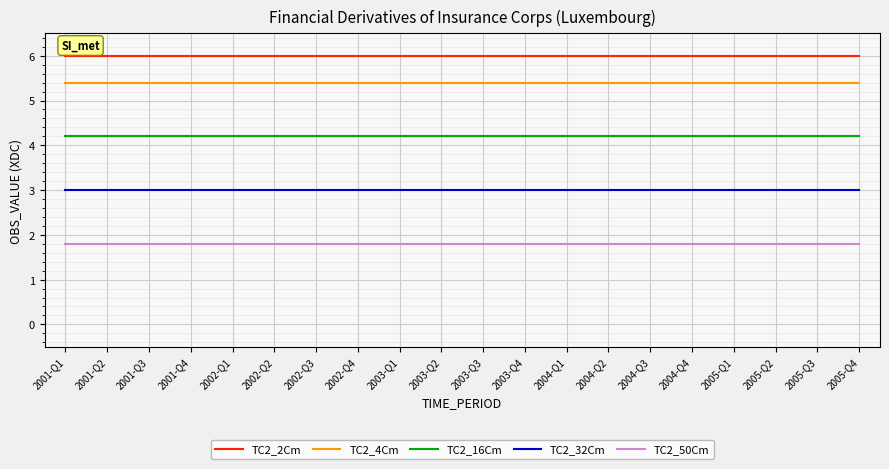

Reading left to right, transcribe all the data shown in this chart.

TC2_2Cm: 6.0	6.0	6.0	6.0	6.0	6.0	6.0	6.0	6.0	6.0	6.0	6.0	6.0	6.0	6.0	6.0	6.0	6.0	6.0	6.0
TC2_4Cm: 5.4	5.4	5.4	5.4	5.4	5.4	5.4	5.4	5.4	5.4	5.4	5.4	5.4	5.4	5.4	5.4	5.4	5.4	5.4	5.4
TC2_16Cm: 4.2	4.2	4.2	4.2	4.2	4.2	4.2	4.2	4.2	4.2	4.2	4.2	4.2	4.2	4.2	4.2	4.2	4.2	4.2	4.2
TC2_32Cm: 3.0	3.0	3.0	3.0	3.0	3.0	3.0	3.0	3.0	3.0	3.0	3.0	3.0	3.0	3.0	3.0	3.0	3.0	3.0	3.0
TC2_50Cm: 1.8	1.8	1.8	1.8	1.8	1.8	1.8	1.8	1.8	1.8	1.8	1.8	1.8	1.8	1.8	1.8	1.8	1.8	1.8	1.8